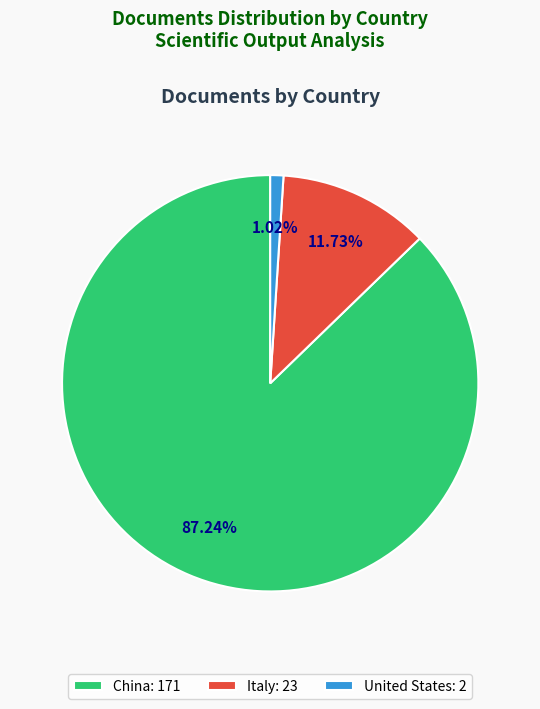

Rank the categories by value from lowest to highest.

United States, Italy, China